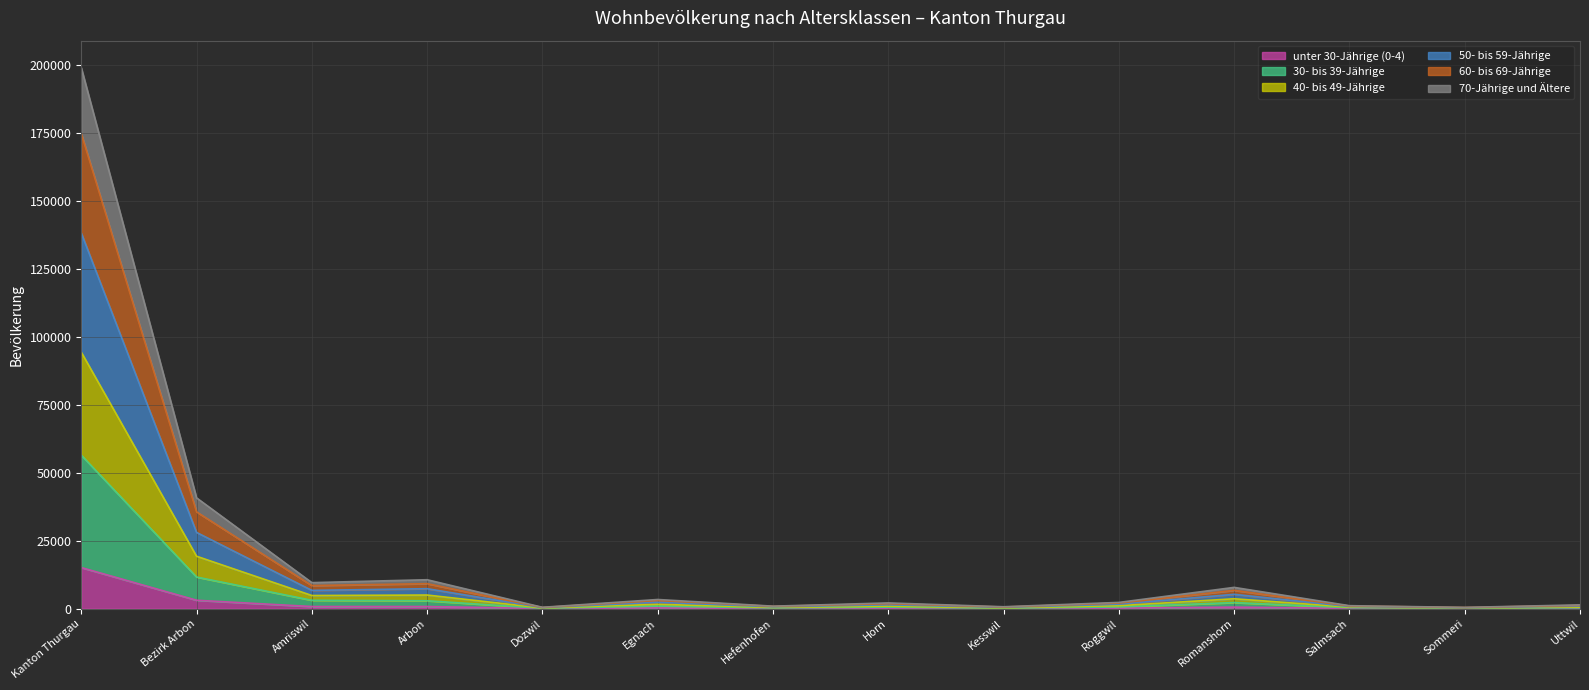

At Uttwil, list the series in order from largest to smallest.

60- bis 69-Jährige, 50- bis 59-Jährige, 40- bis 49-Jährige, 70-Jährige und Ältere, 30- bis 39-Jährige, unter 30-Jährige (0-4)